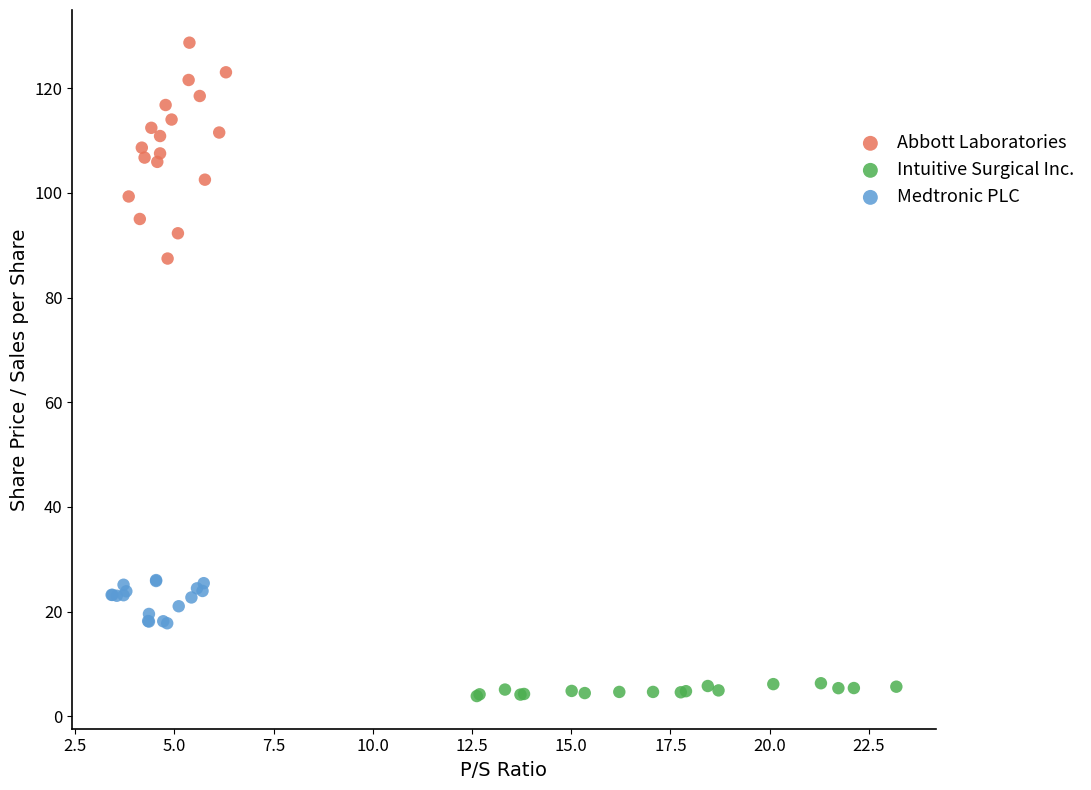

Which series reaches the minimum Y coordinate?

Intuitive Surgical Inc.